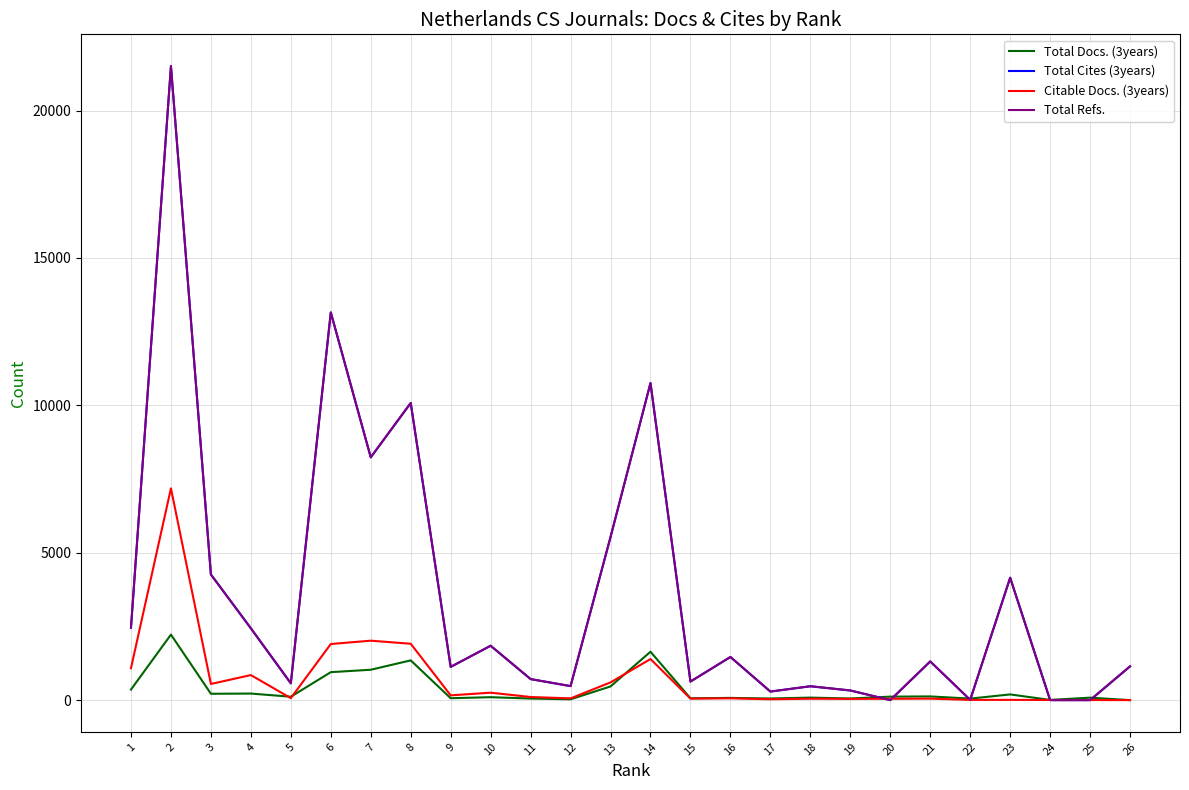

Does the chart have visible grid lines?

Yes